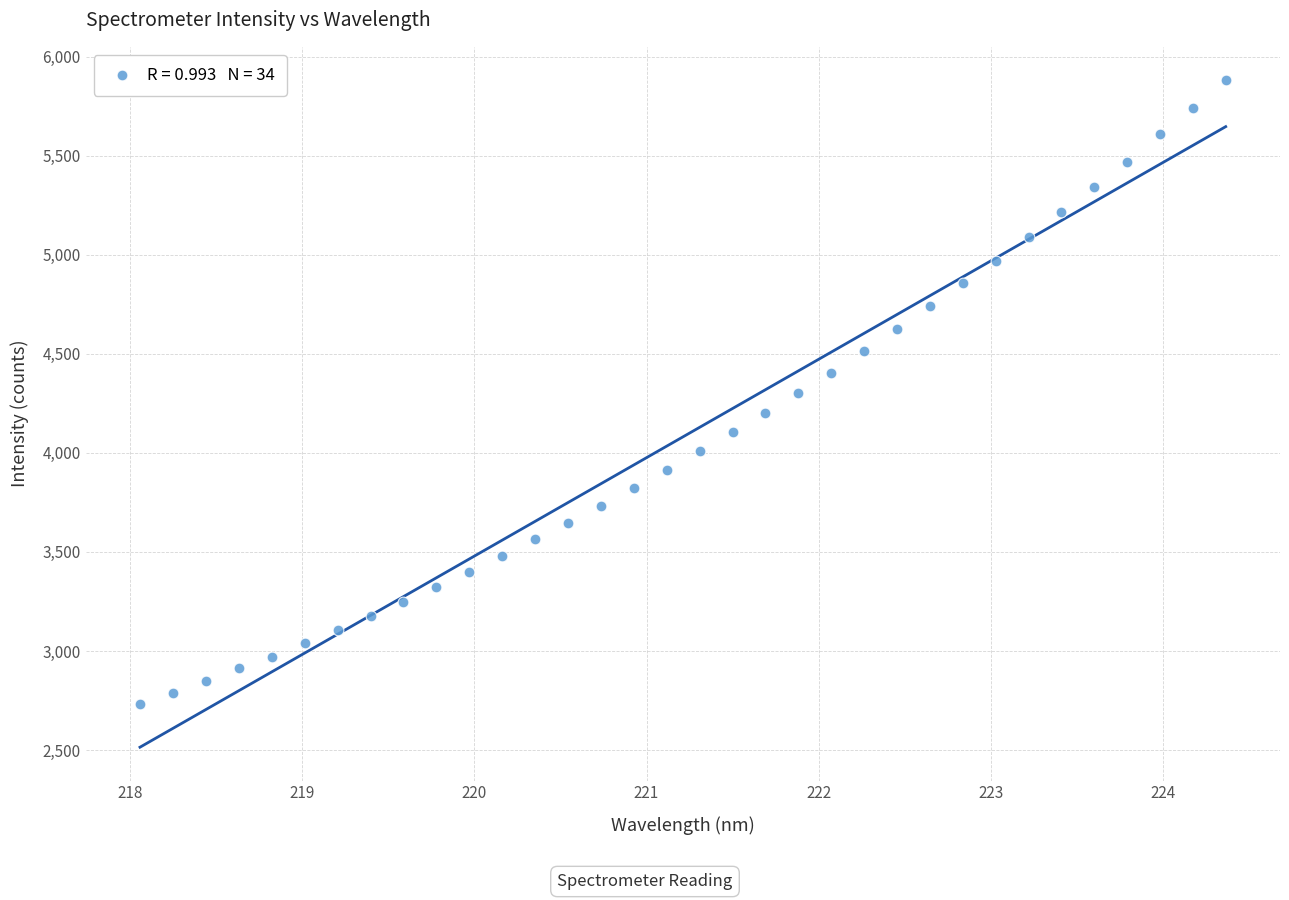

What is the range of X values (max minus min)?

6.3